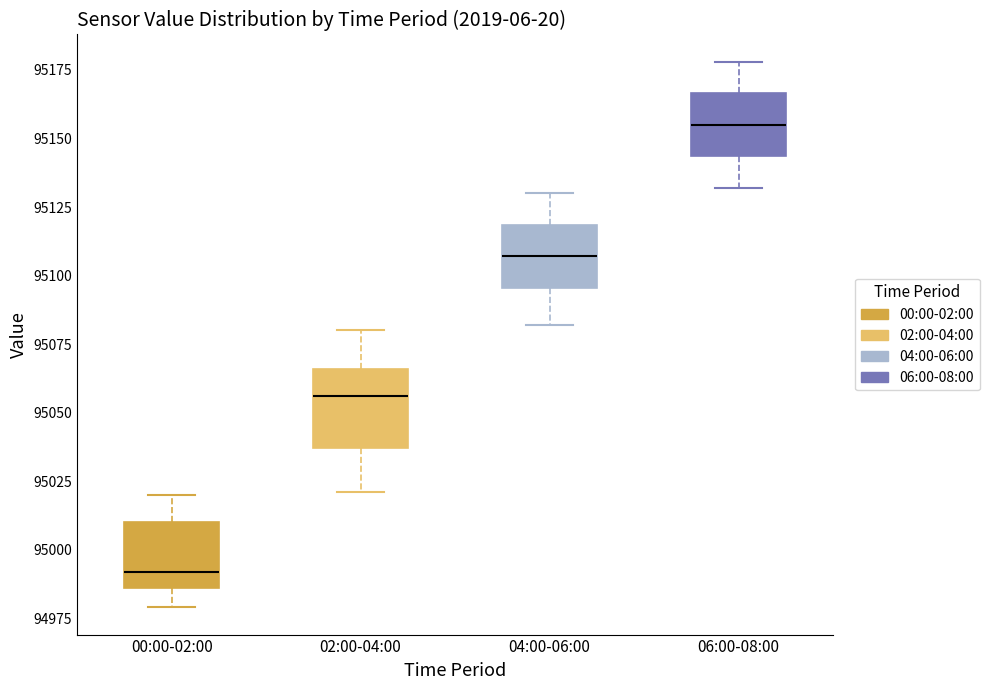

Where is the upper edge of the box for 06:00-08:00 on the y-axis? The values are not printed on the chart, so give them approximately, as read against the axis.

95165